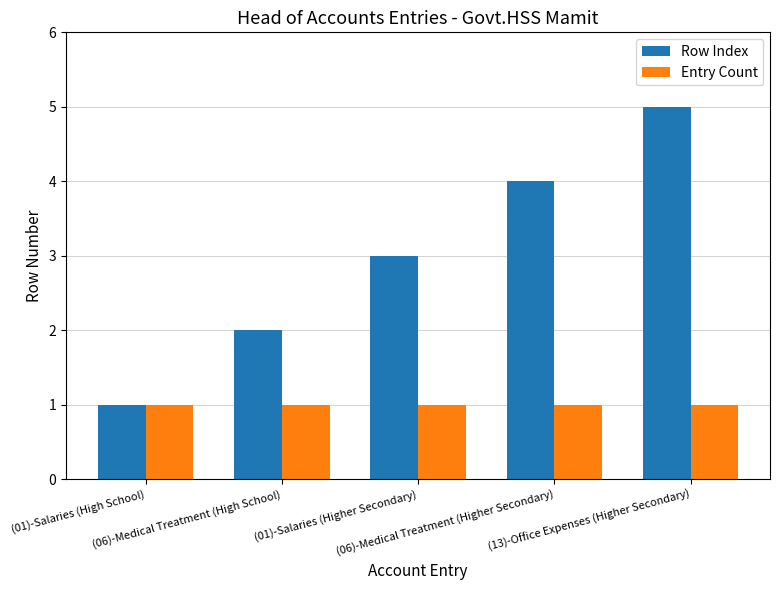

List the series in order of their overall mean, highest first.

Row Index, Entry Count